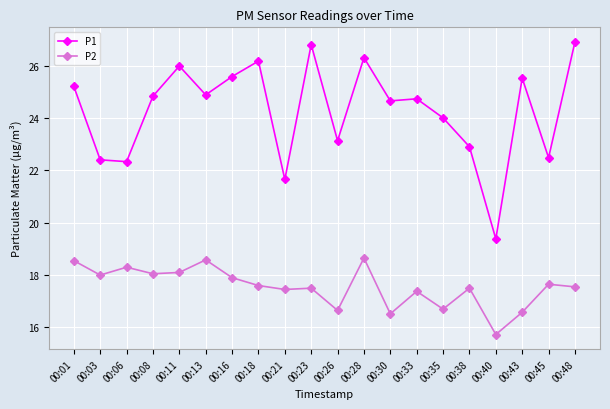

Which series has the largest total across all categories?

P1